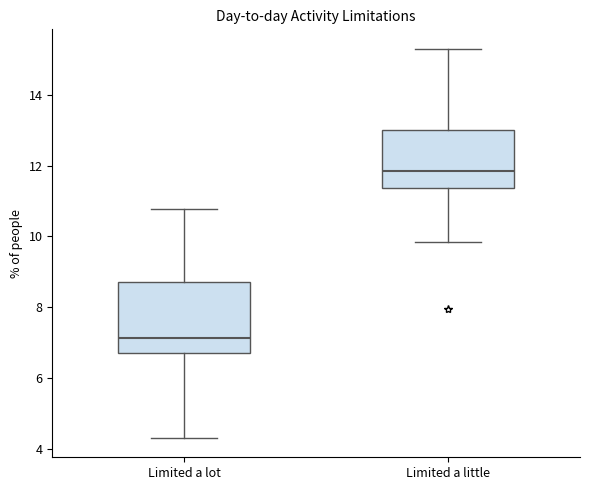

Reading left to right, read every box against the y-axis: the position of its median line, the range the box covers, and the ends of its whiskers. The values are not printed on the chart, so give them approximately, as read against the axis.

Limited a lot: median 7.2, box 6.8 to 8.8, whiskers 4.4 to 10.8
Limited a little: median 11.8, box 11.4 to 13.0, whiskers 9.8 to 15.4